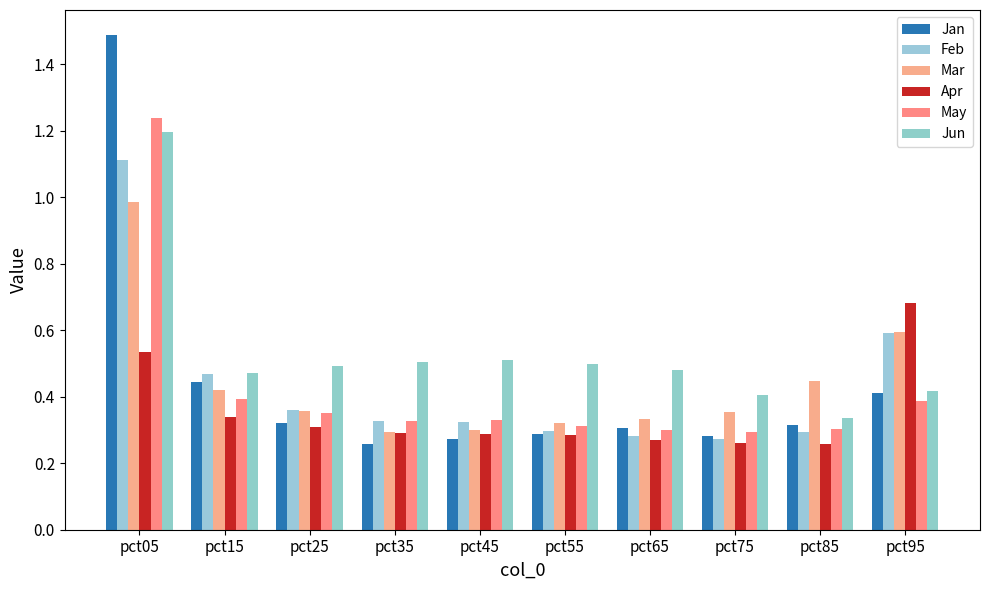

Does the chart contain stacked bars?

No